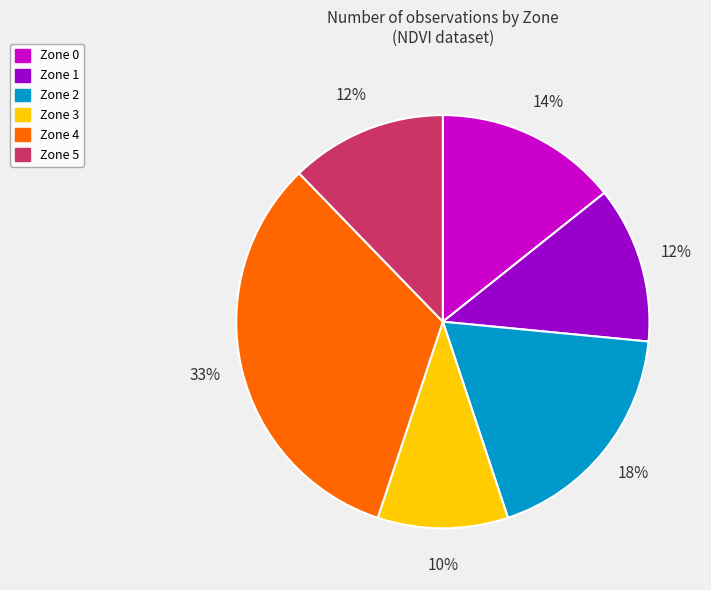

Combined, do Zone 5 and Zone 4 account for over 50%?

No